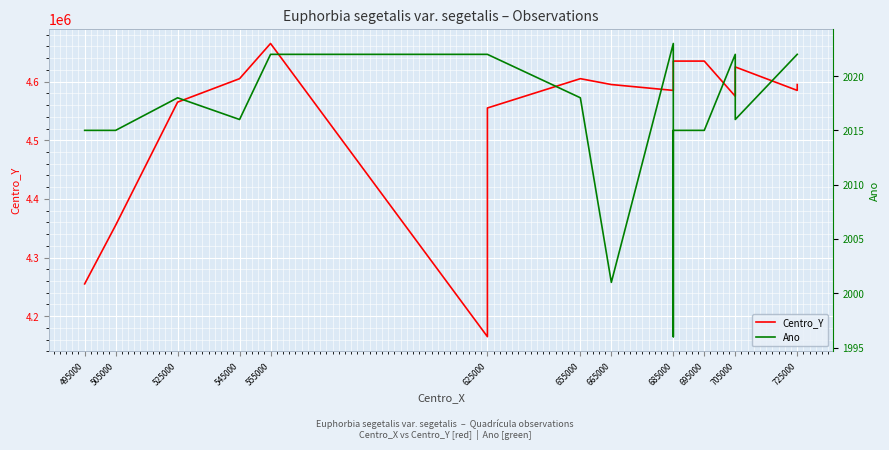

Which series has the largest range (max minus min)?

Centro_Y